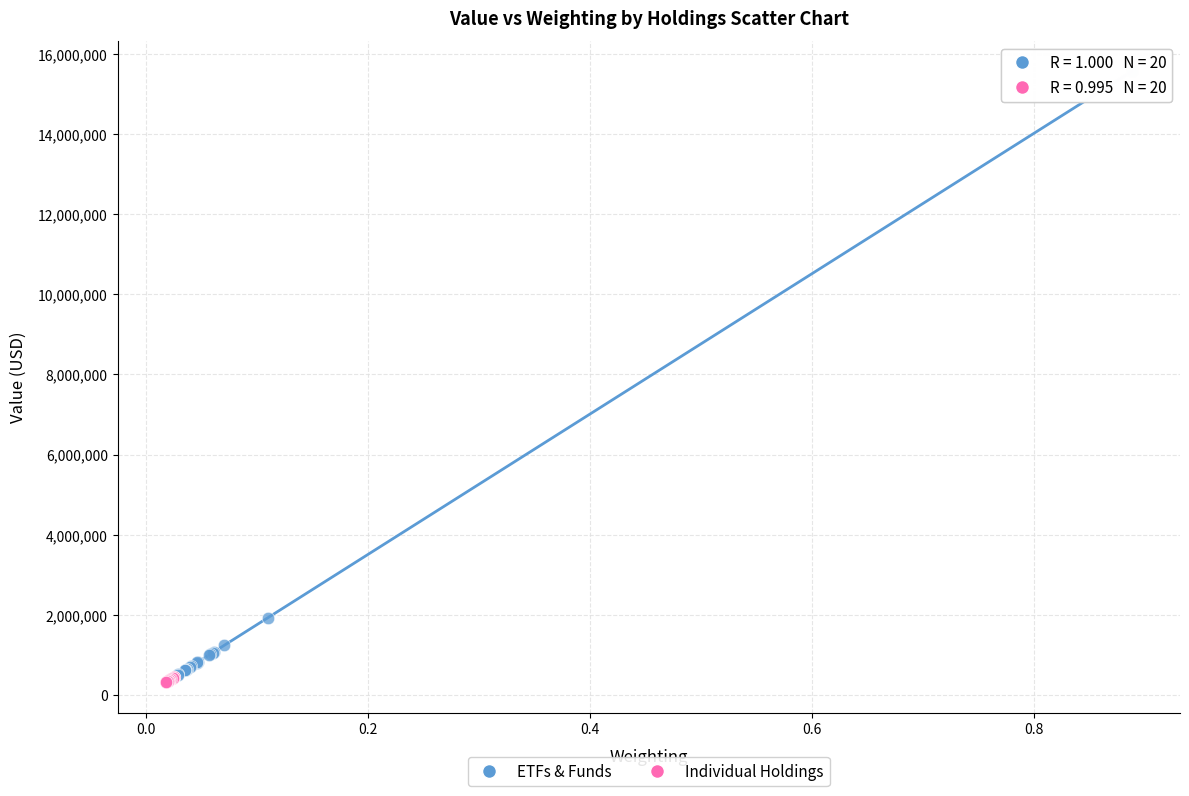

Which series reaches the maximum Y coordinate?

ETFs & Funds